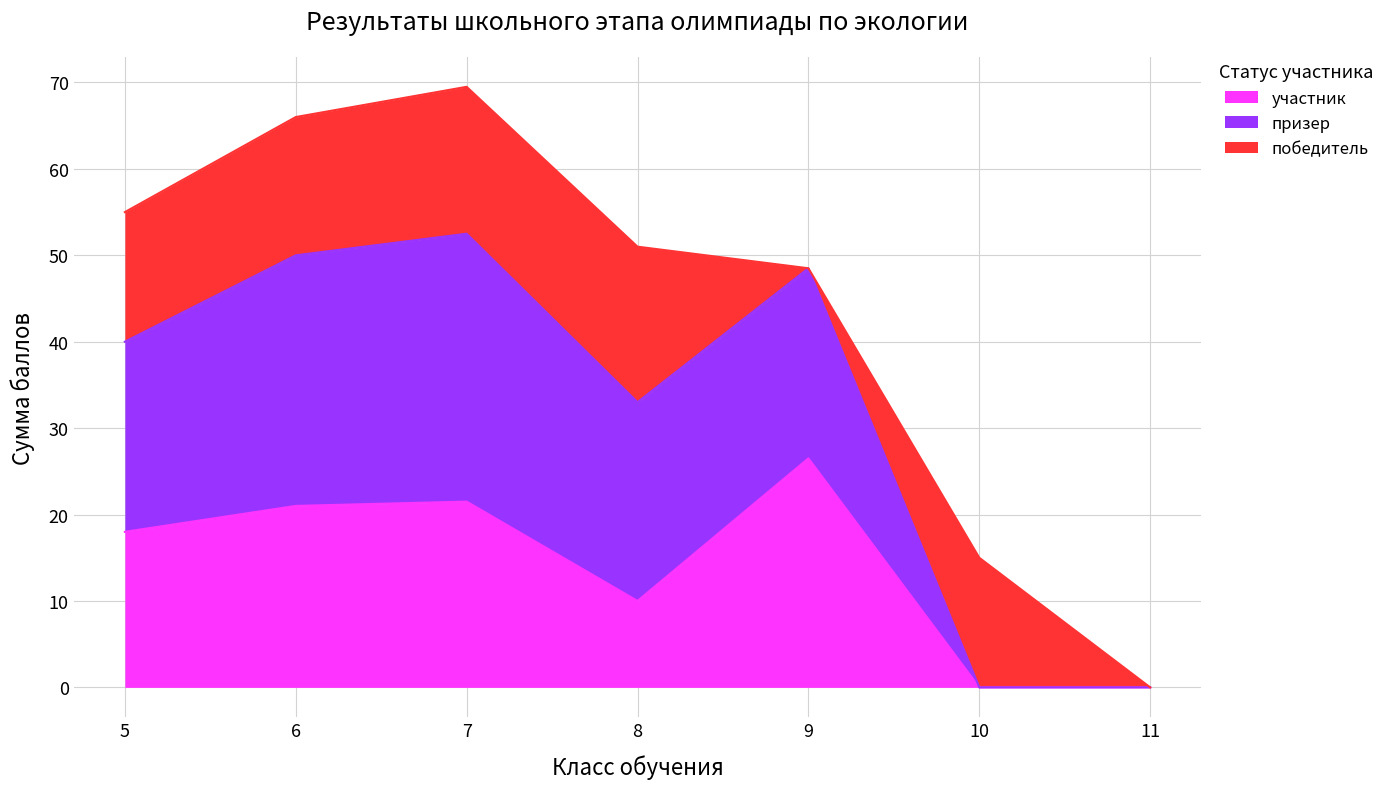

What is the value of the призер point at the 4th from the left?

23.0